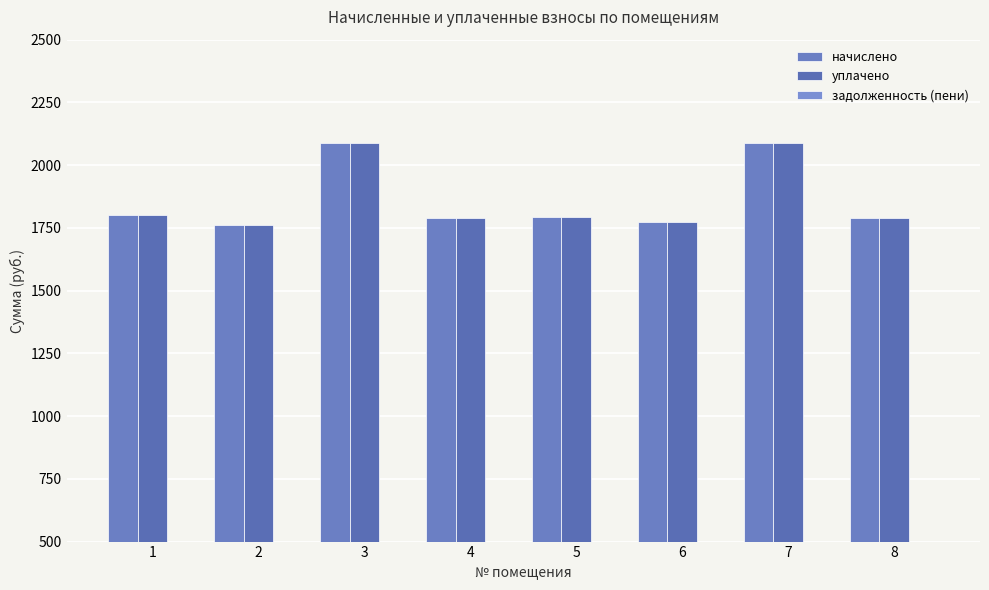

At which category is the sum across all series the highest?

3